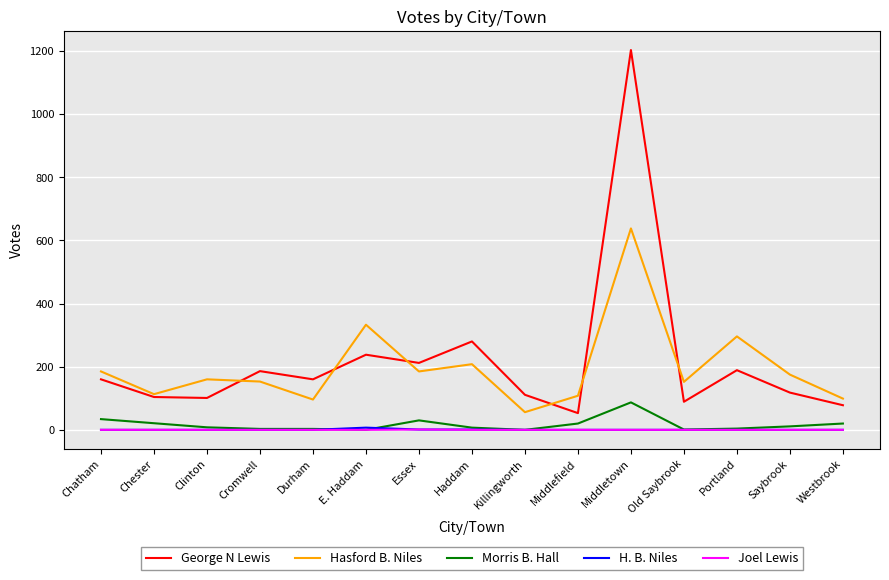

What are all the series names shown in the legend?

George N Lewis, Hasford B. Niles, Morris B. Hall, H. B. Niles, Joel Lewis